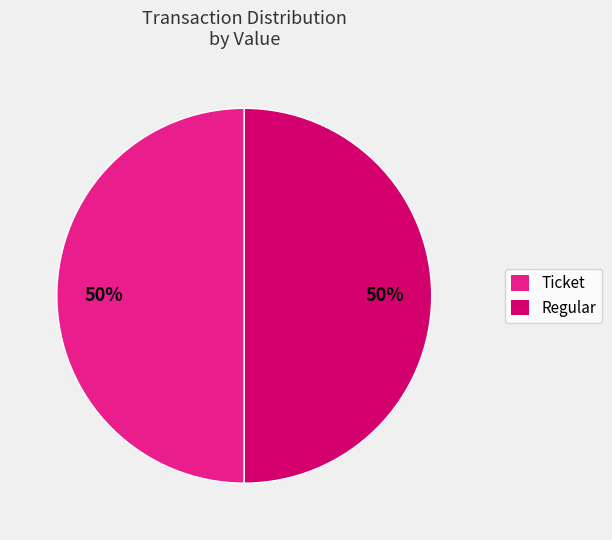

Is it true that Regular is 99% of the pie?

False